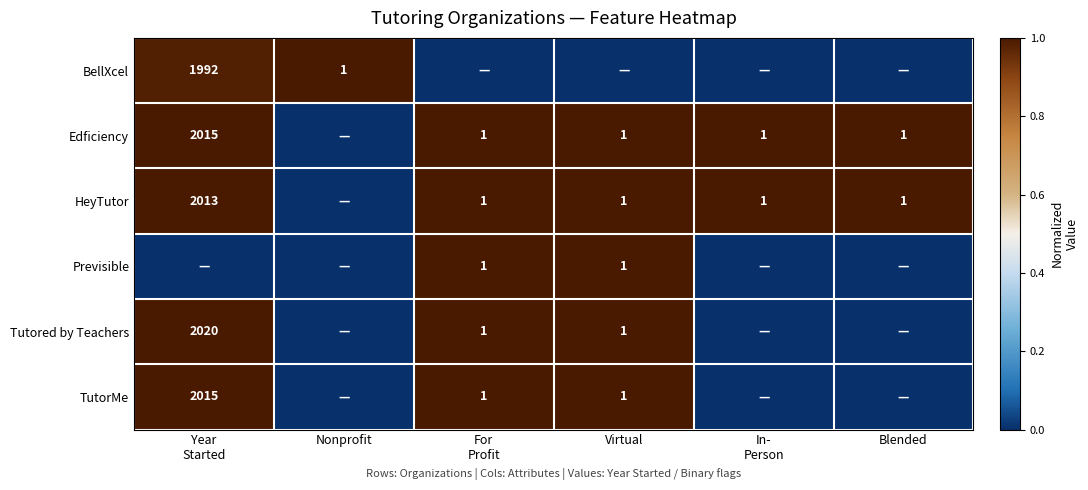

Between Nonprofit and In-
Person, which is larger?

Nonprofit